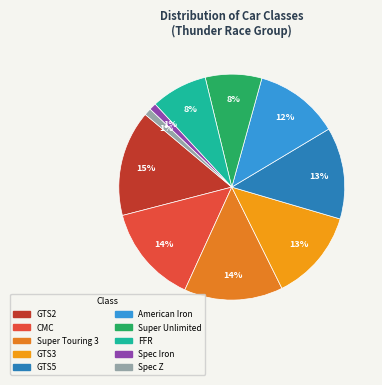

How many slices are in this pie chart?

10